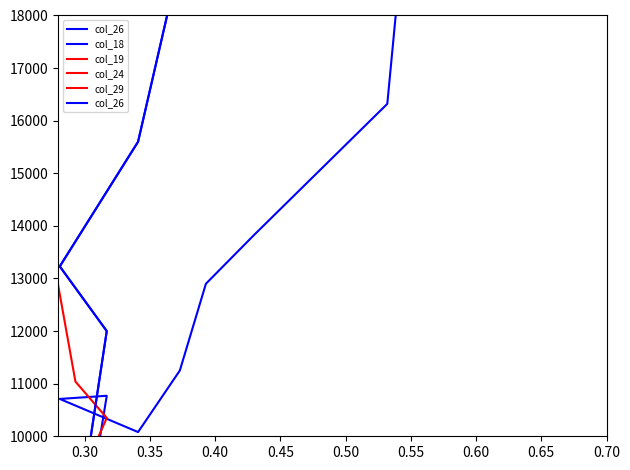

What is the value of the col_19 point at the 9th from the left?

1080